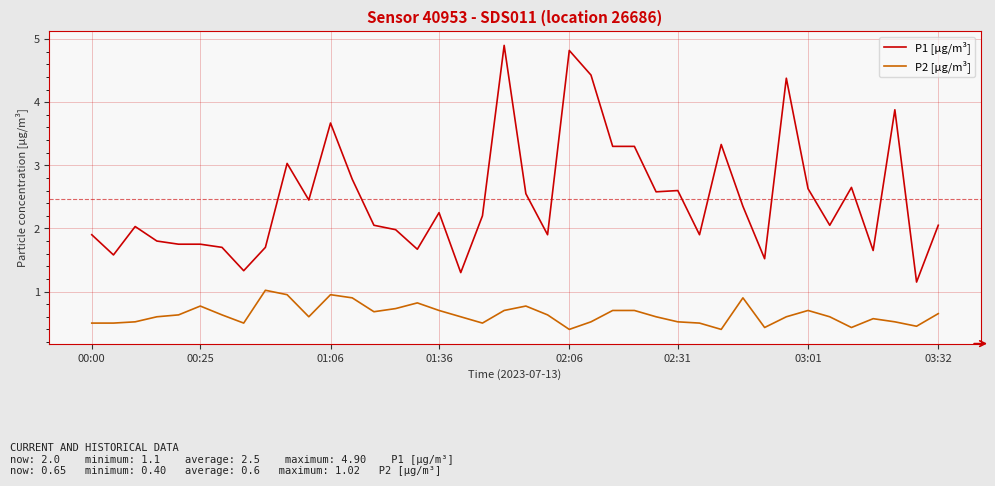

What is the difference between the maximum and minimum values in the P2 [µg/m³] series?

0.6